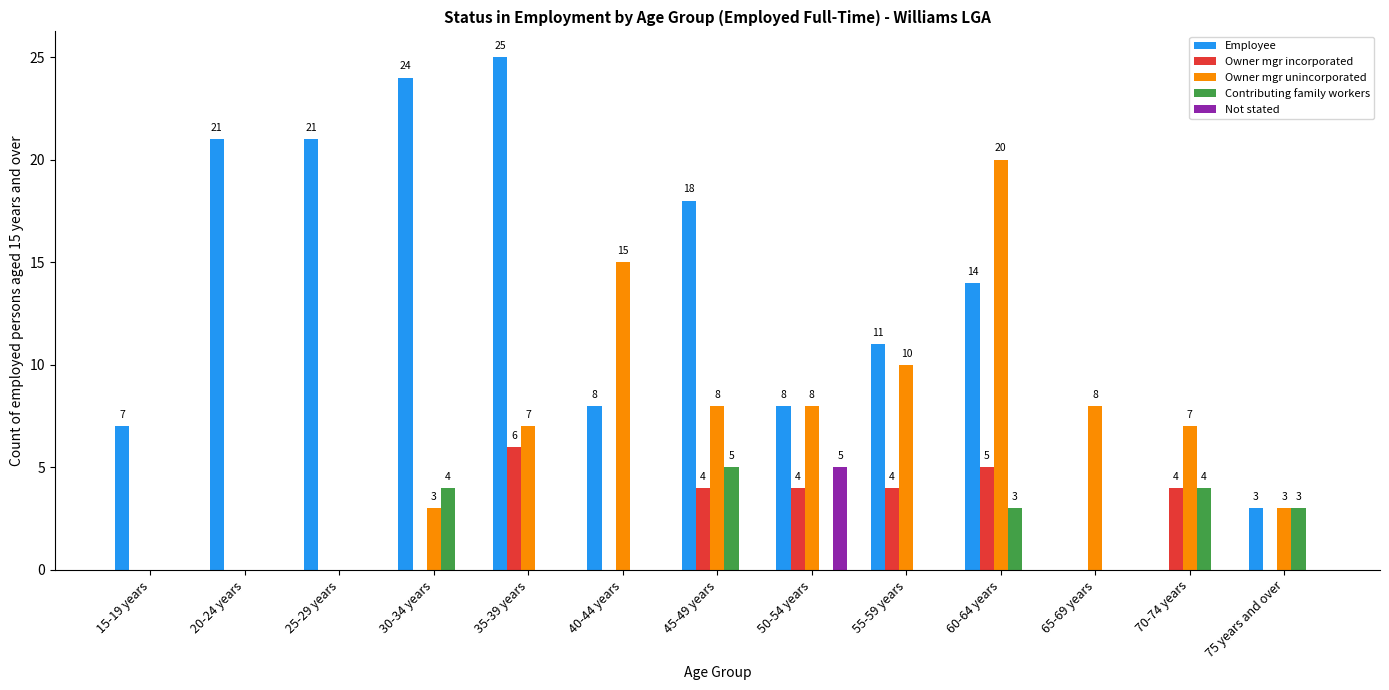

The Owner mgr incorporated series shows 0 at 15-19 years. True or false?

True